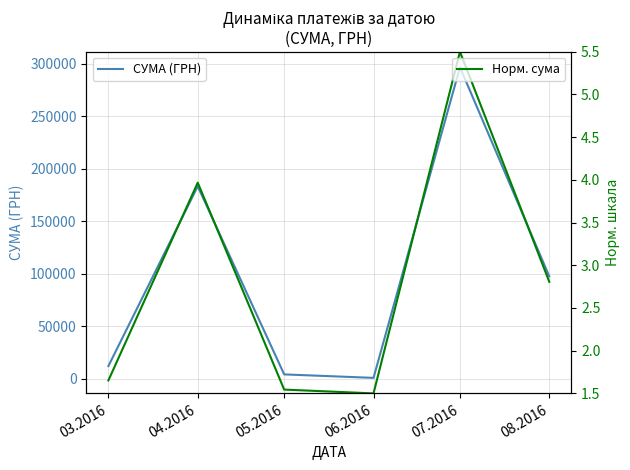

True or false: СУМА (ГРН) and Норм. сума cross at least once.

False